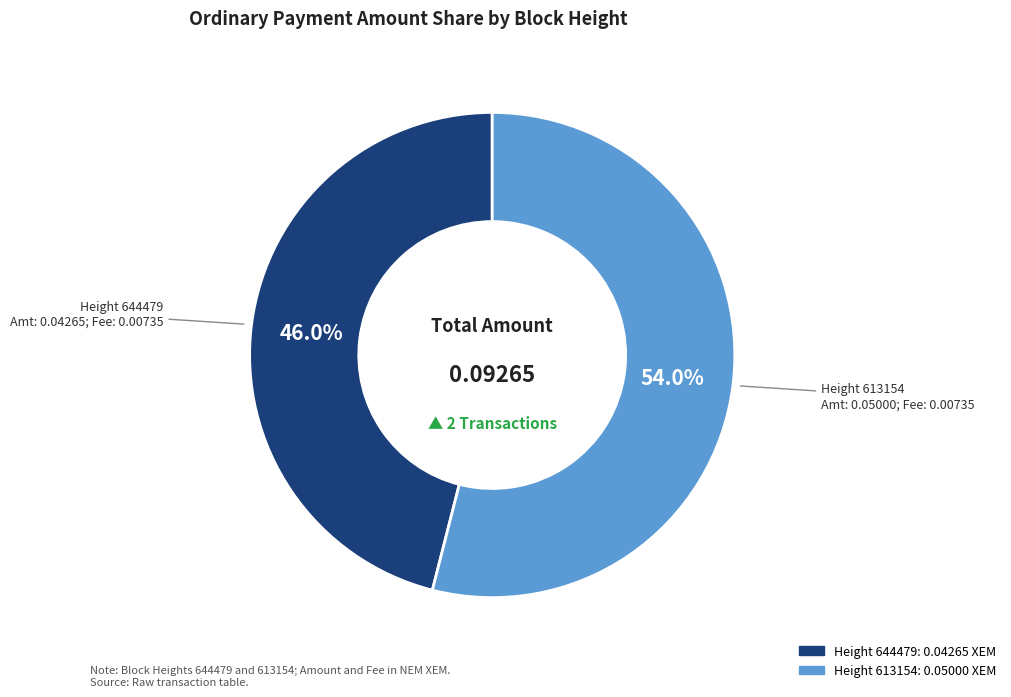

Is there any slice that represents more than half of the pie?

Yes